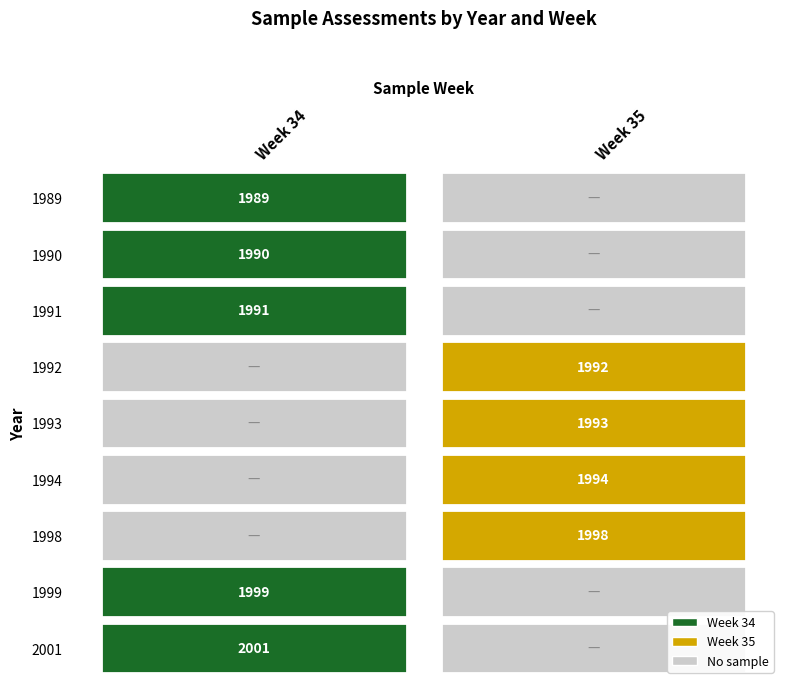

Rank the series by their maximum value, from lowest to highest.

35, 34